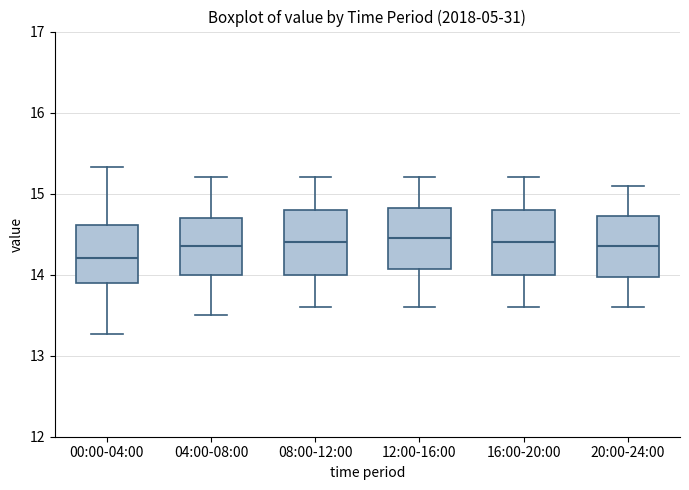

Reading left to right, transcribe this box plot: for each box, give where its median line is, the range the box spans, and where its two whiskers end, as read against the y-axis. The values are not printed on the chart, so give them approximately, as read against the axis.

00:00-04:00: median 14.2, box 13.9 to 14.6, whiskers 13.3 to 15.3
04:00-08:00: median 14.4, box 14.0 to 14.7, whiskers 13.5 to 15.2
08:00-12:00: median 14.4, box 14.0 to 14.8, whiskers 13.6 to 15.2
12:00-16:00: median 14.5, box 14.1 to 14.8, whiskers 13.6 to 15.2
16:00-20:00: median 14.4, box 14.0 to 14.8, whiskers 13.6 to 15.2
20:00-24:00: median 14.4, box 14.0 to 14.7, whiskers 13.6 to 15.1